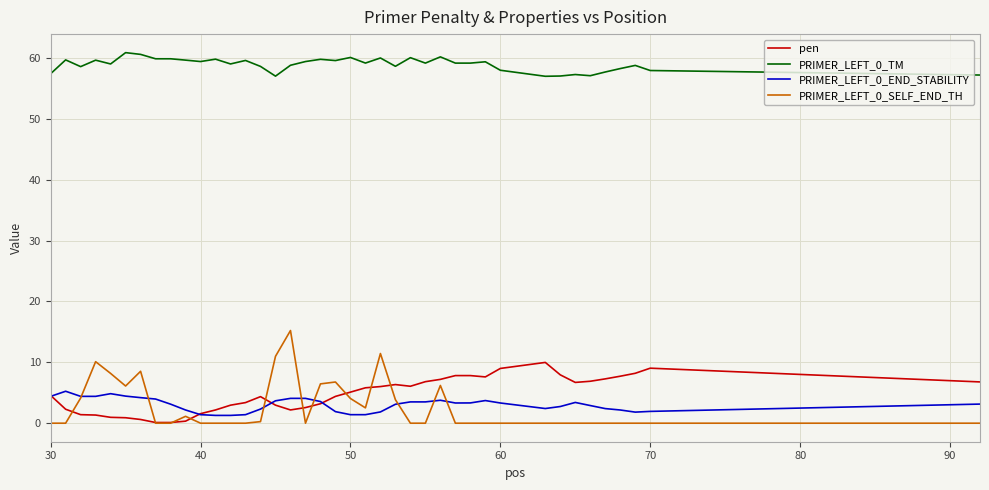

Which series has the largest range (max minus min)?

PRIMER_LEFT_0_SELF_END_TH